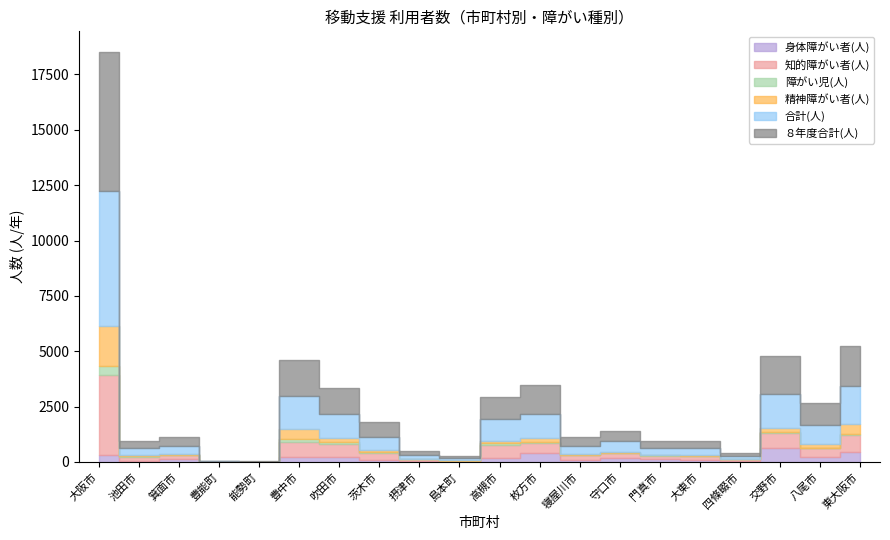

At which category does 精神障がい者(人) reach its first local peak?

豊中市